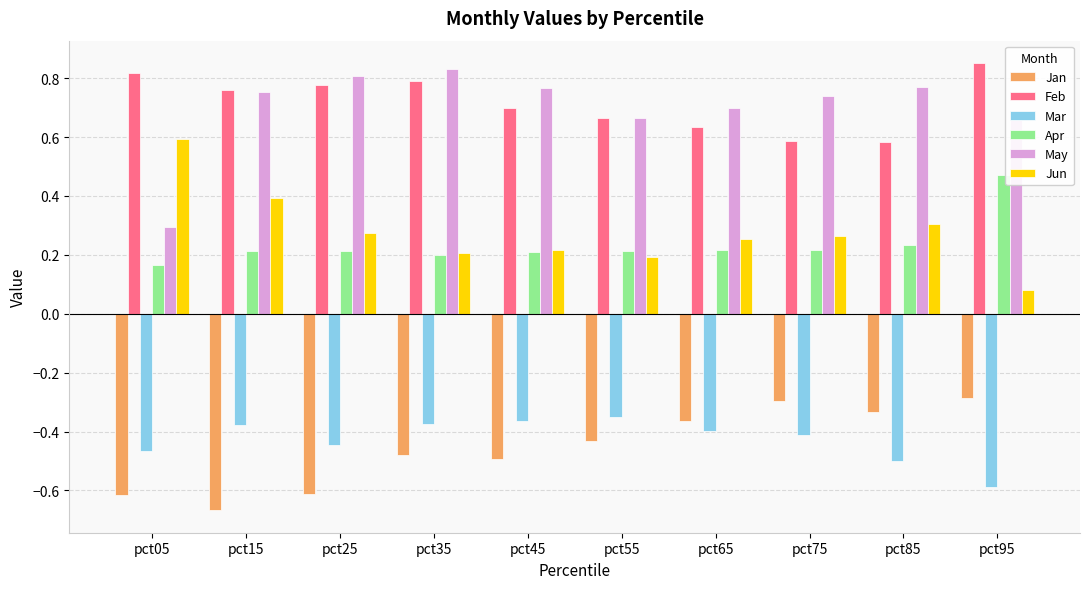

What is the sum of all Feb values?

7.2